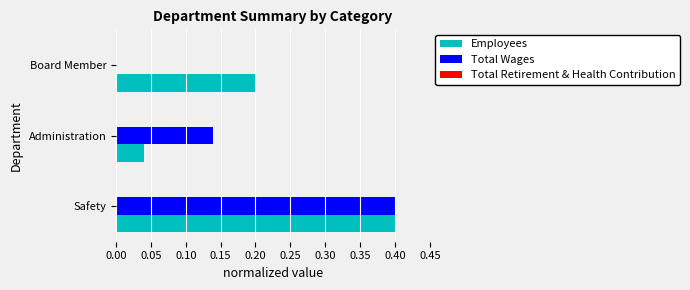

What is the highest value of the Total Wages series?

0.4